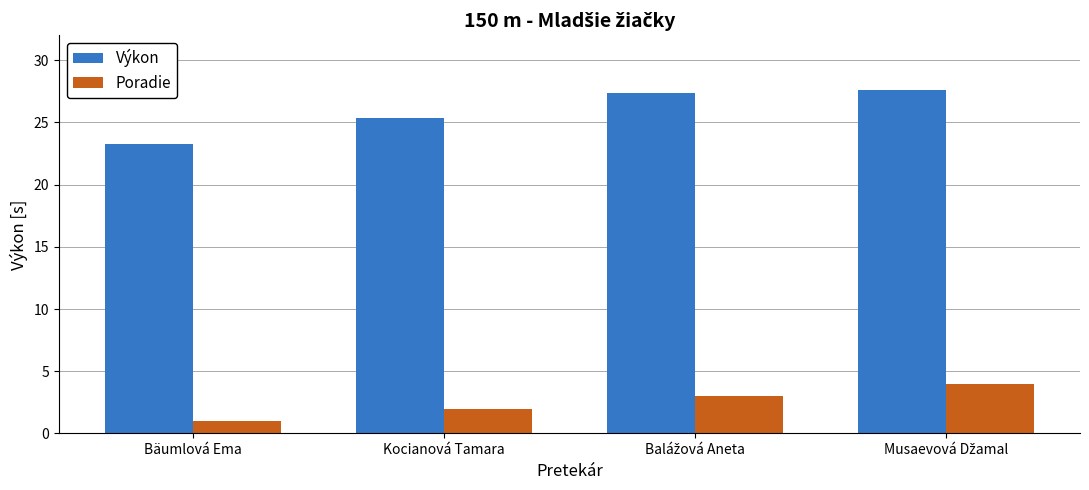

What is the total value across all series at Kocianová Tamara?

27.4